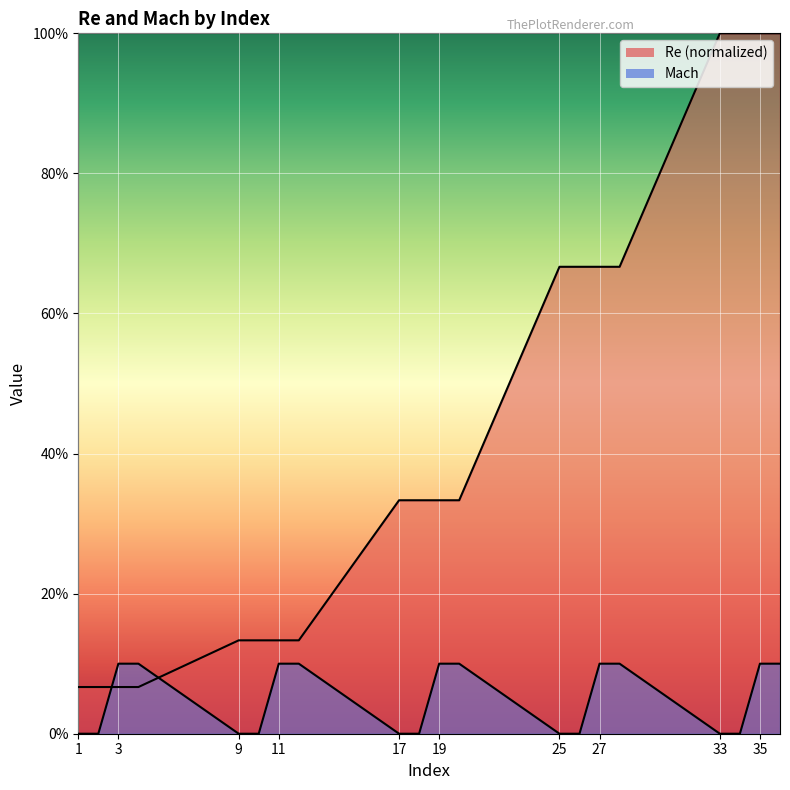

Reading right to left, extract all data points from this chart.

Re: 1.0	1.0	1.0	1.0	0.7	0.7	0.7	0.7	0.3	0.3	0.3	0.3	0.1	0.1	0.1	0.1	0.1	0.1	0.1	0.1
Mach: 0.1	0.1	0.0	0.0	0.1	0.1	0.0	0.0	0.1	0.1	0.0	0.0	0.1	0.1	0.0	0.0	0.1	0.1	0.0	0.0